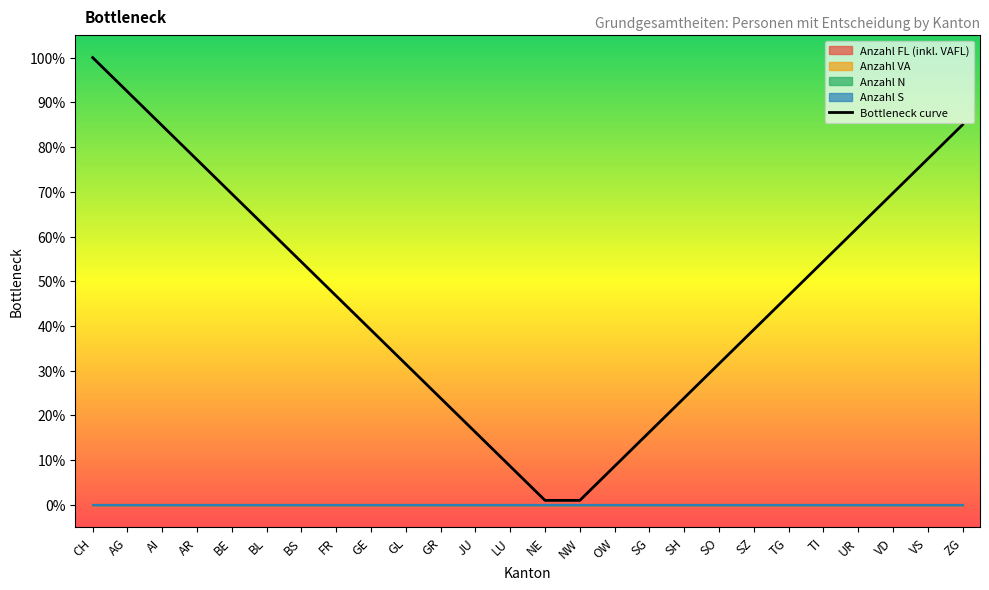

Which category has the highest value across all series?

CH